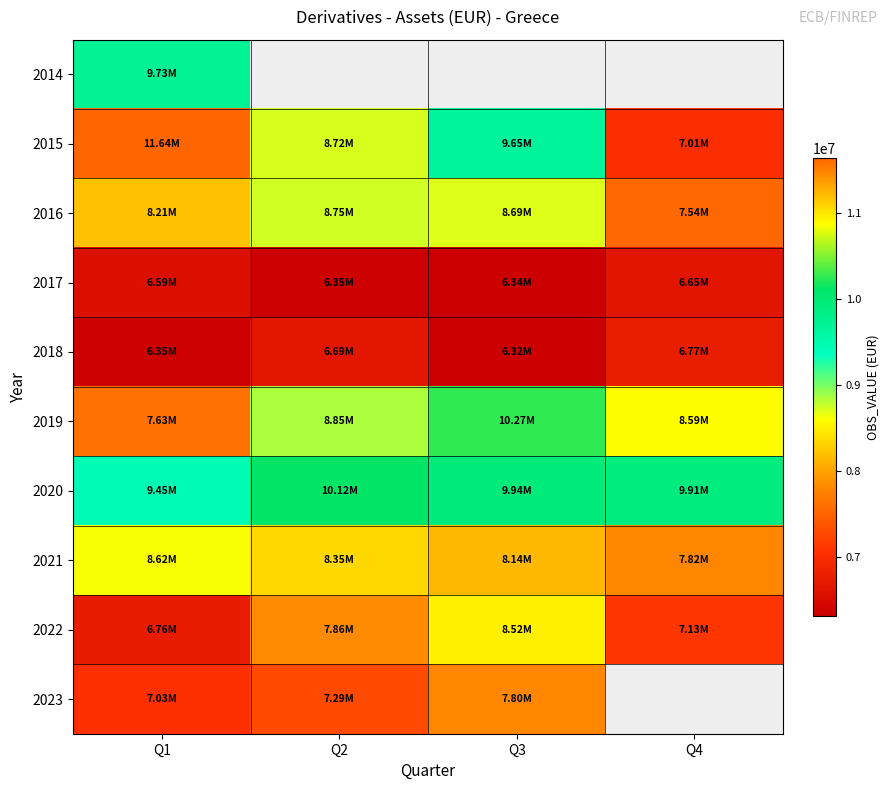

What is the sum of all 2021 values?

32922554.5